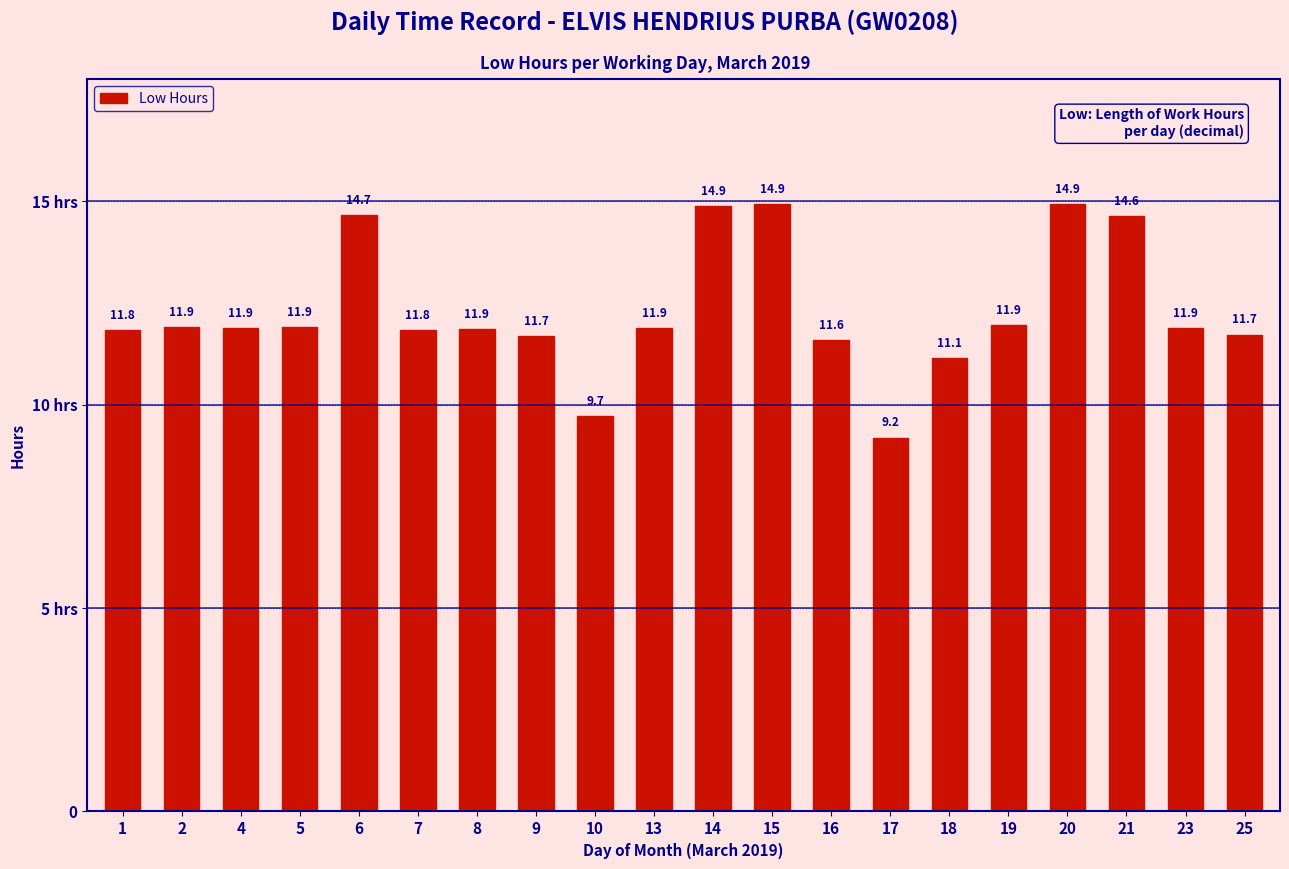

True or false: the data shows 11.9 at 19.

True